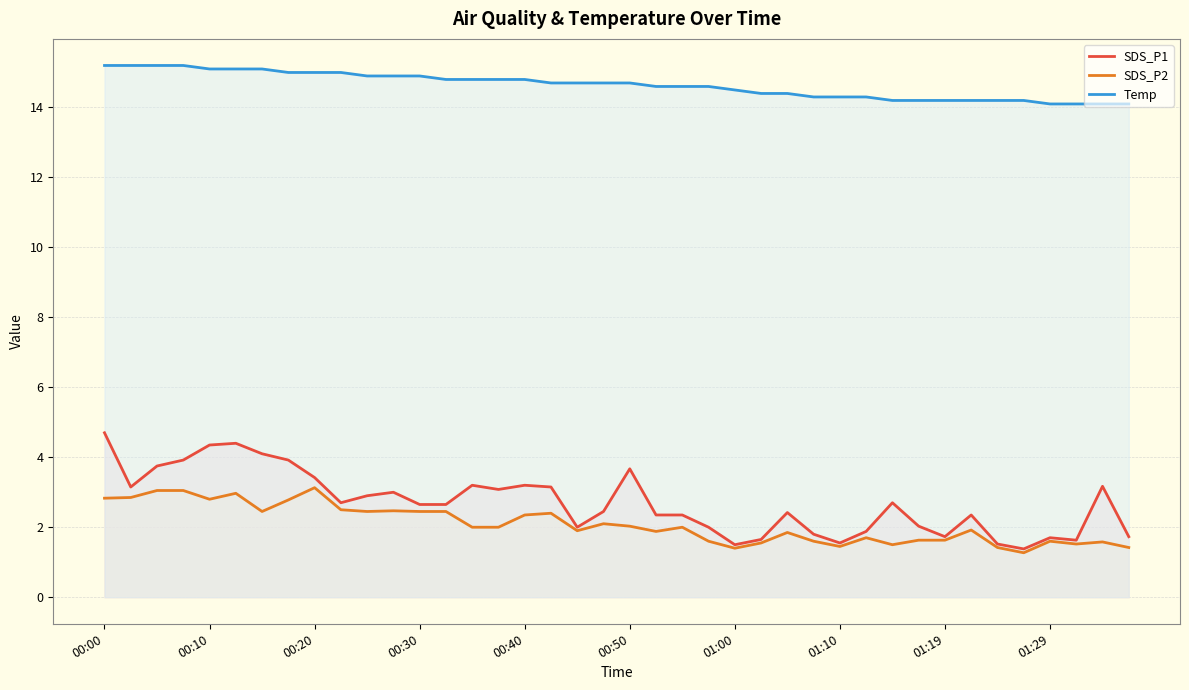

At how many categories does at least one series exceed 6?

40